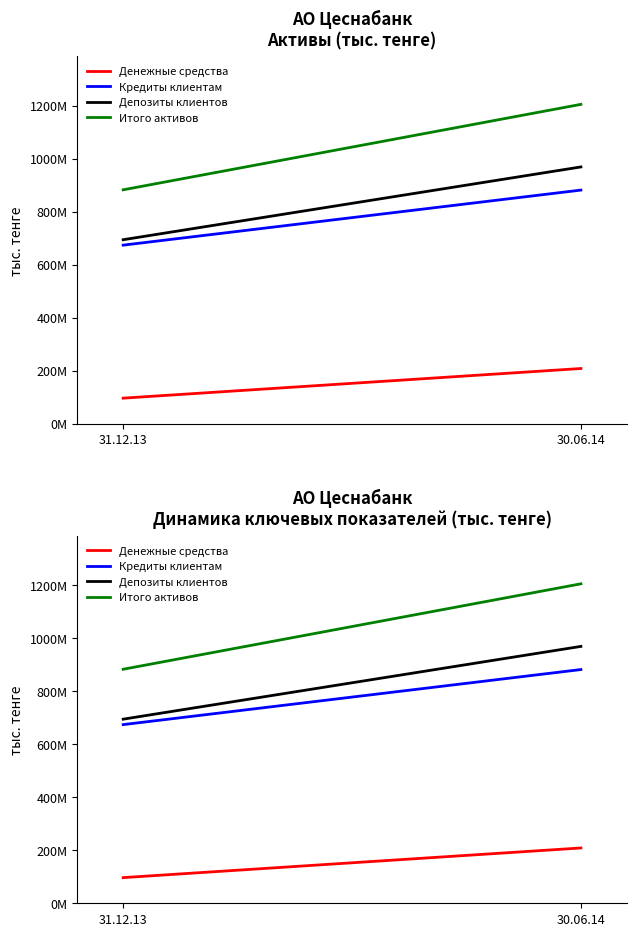

How many distinct data groups are displayed?

4